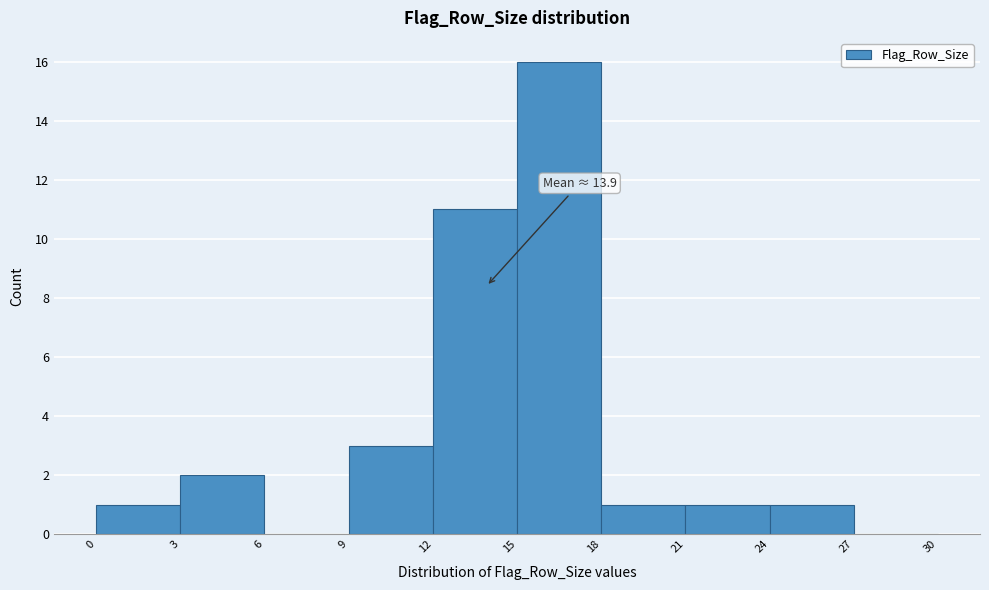

Over which range of the x-axis is the bar tallest?

15 to 18